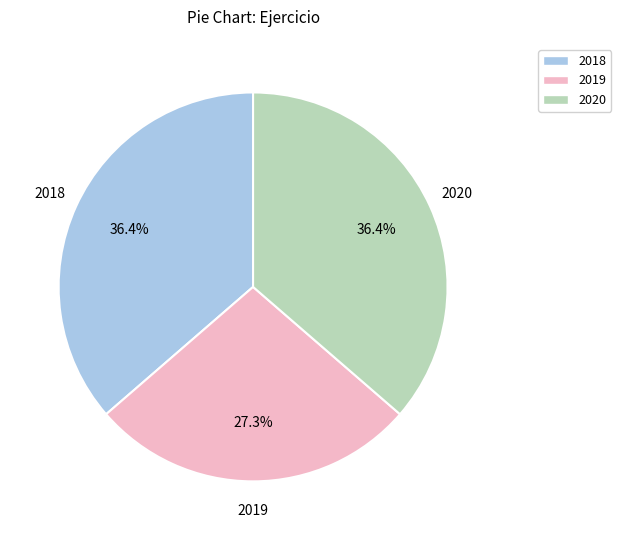

What portion of the pie excludes 2020?

63.6%